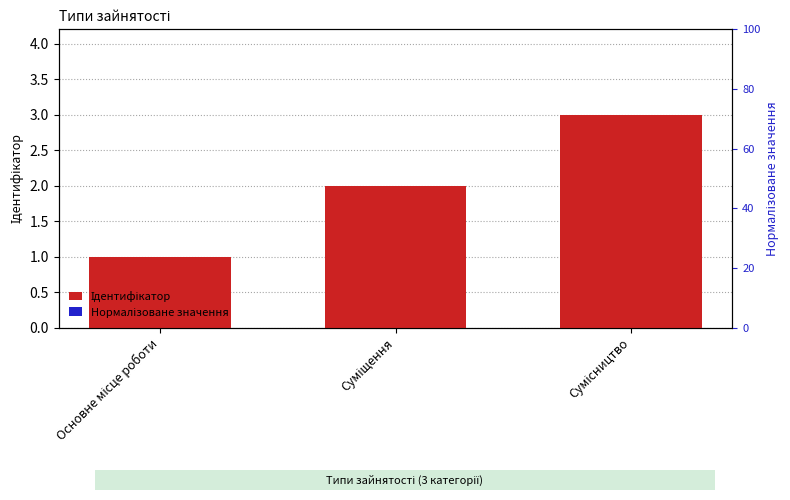

Reading left to right, what are all the values shown in this chart?

Ідентифікатор: Основне місце роботи=1.0	Суміщення=2.0	Сумісництво=3.0
Нормалізоване значення: Основне місце роботи=0.2	Суміщення=0.2	Сумісництво=0.2